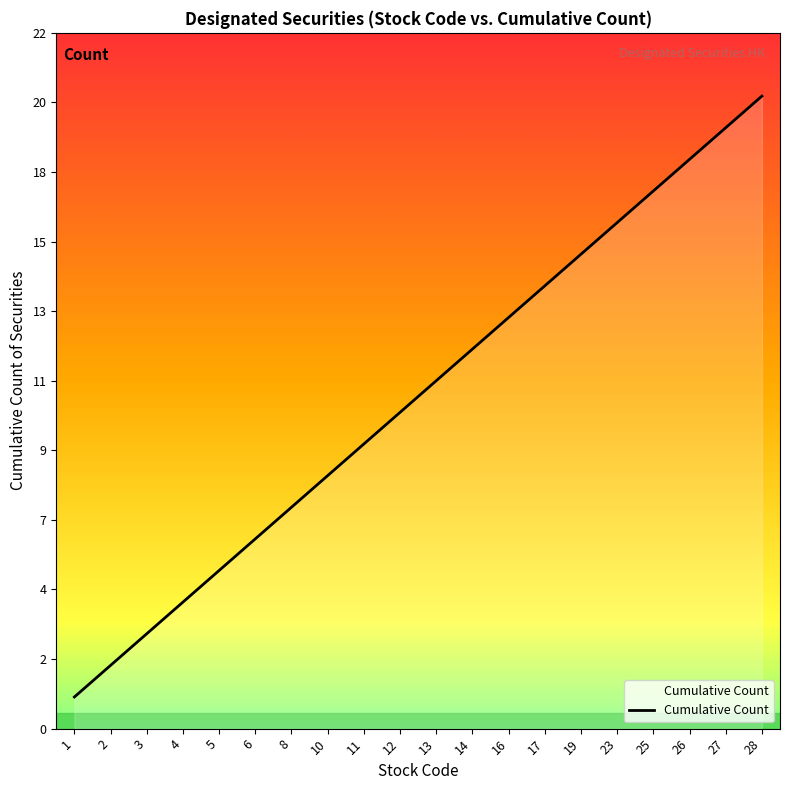

What is the value of the 11th point from the left?

11